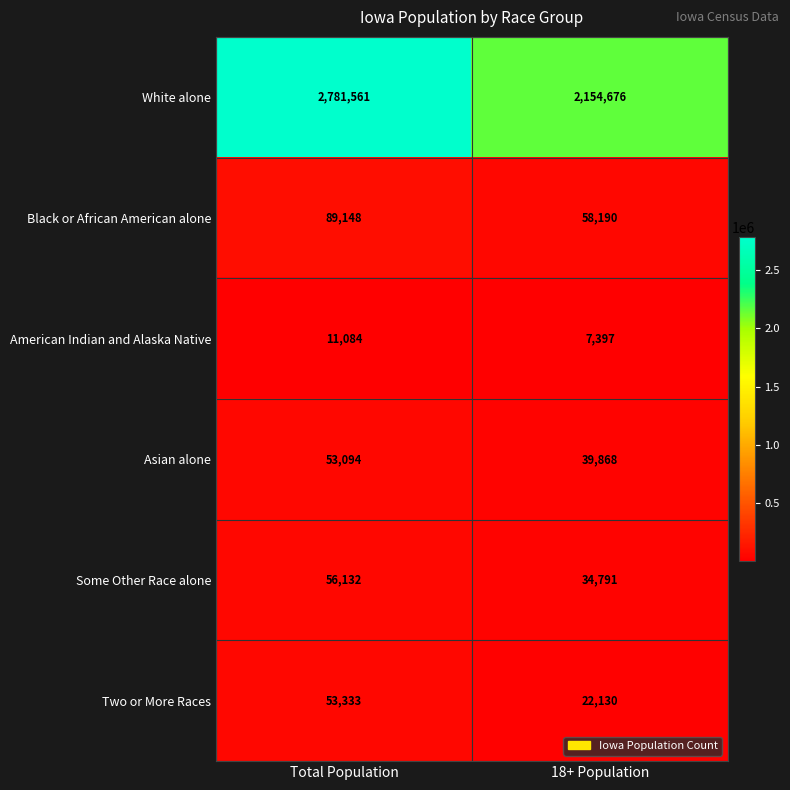

What is the difference between the maximum and minimum values in the Asian alone series?

13226